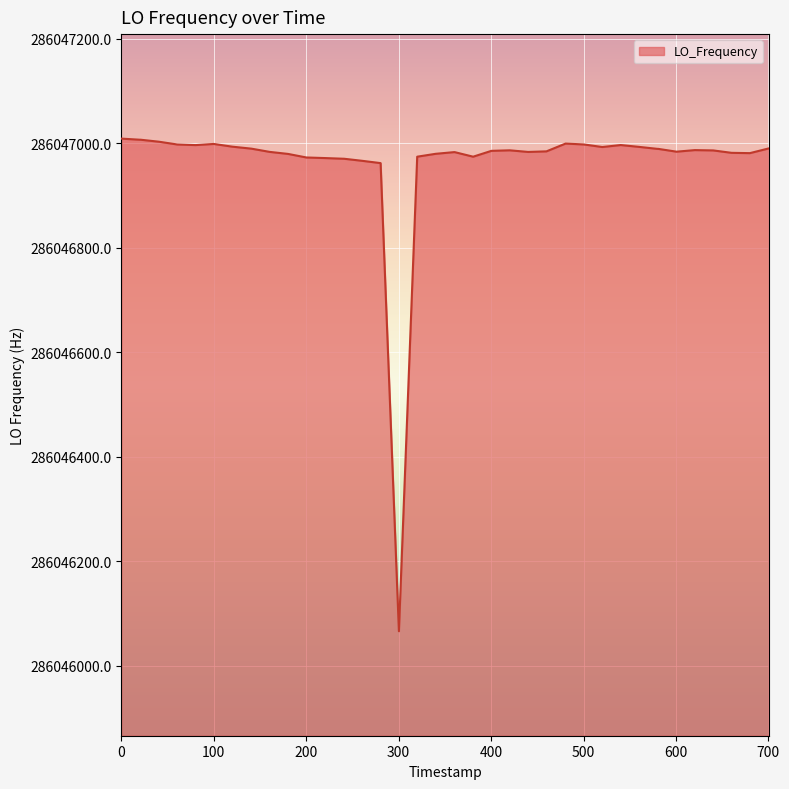

How many lines are shown in the chart?

1